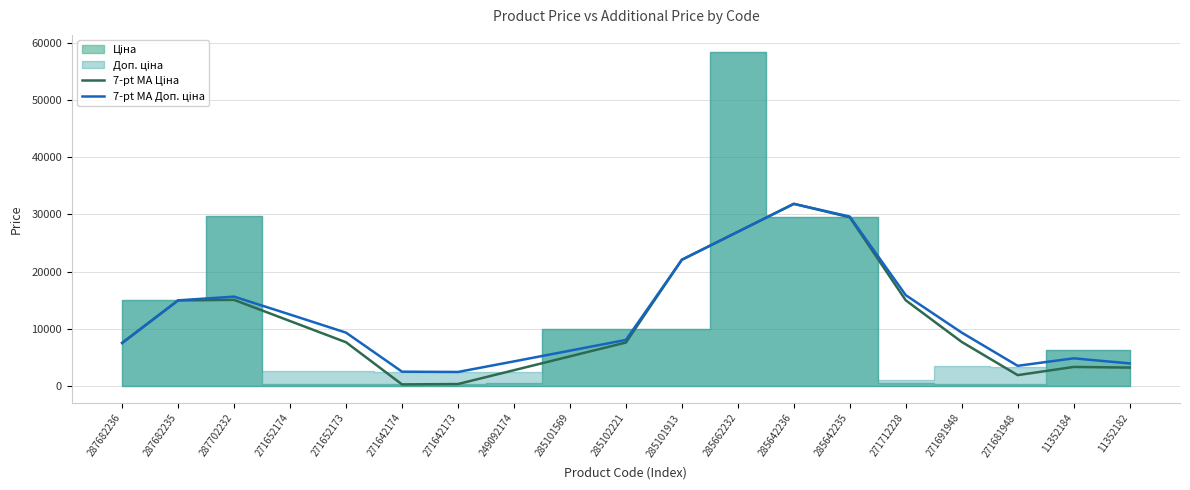

At how many categories does at least one series exceed 11168?

8